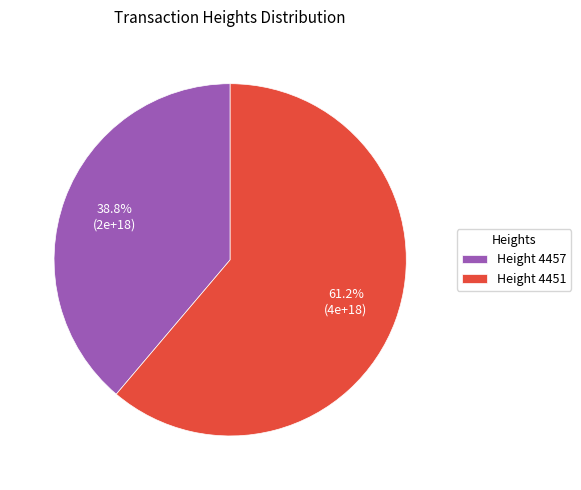

Rank the categories by value from highest to lowest.

Height 4451, Height 4457